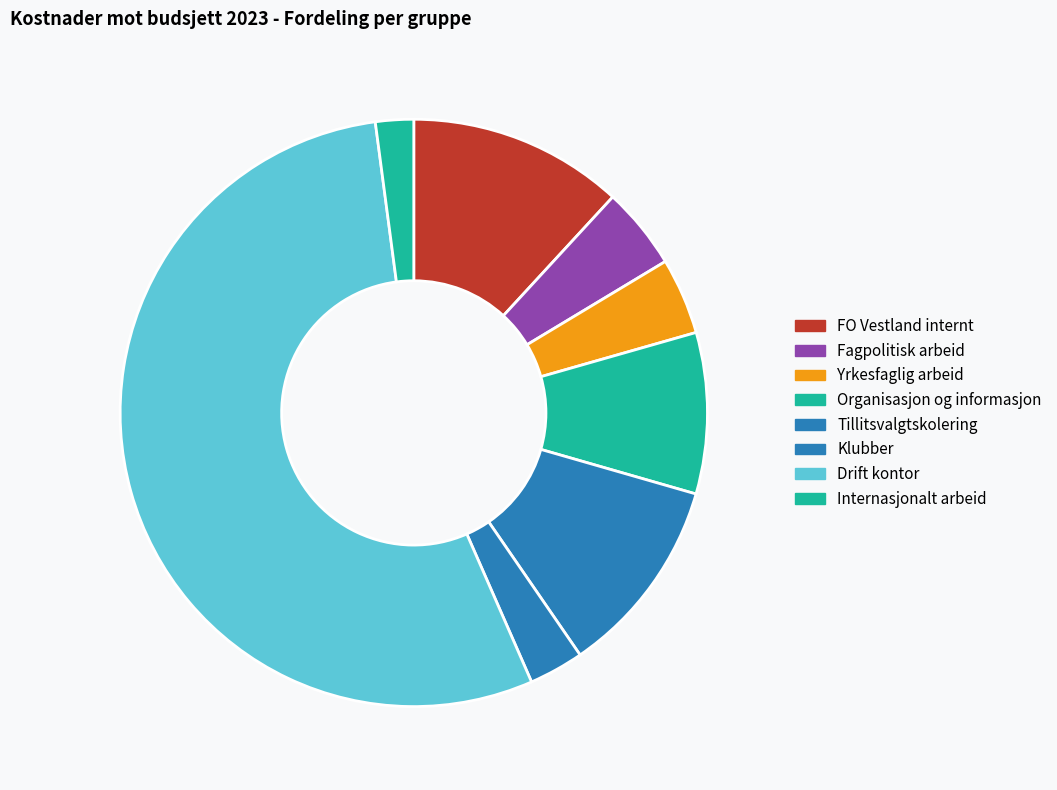

Do Tillitsvalgtskolering and Fagpolitisk arbeid together represent more than half of the pie?

No